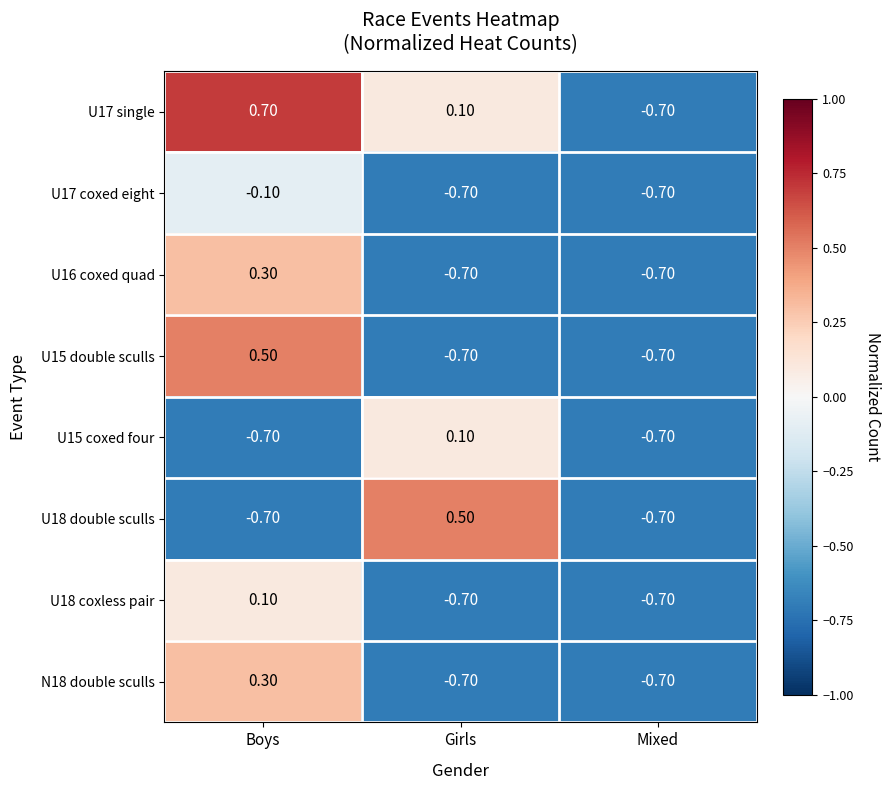

What is the spread (max minus min) of values at Boys?

1.4